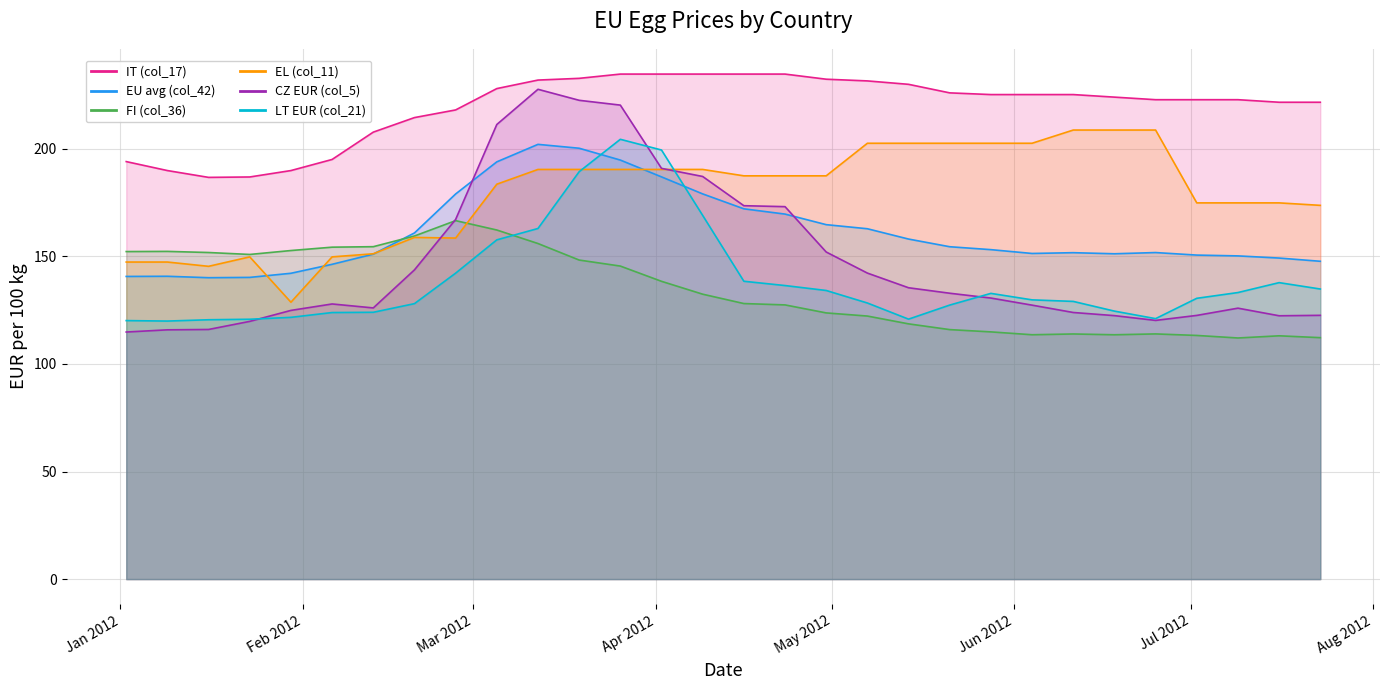

Is the value of LT EUR (col_21) at 2012-03-12 greater than the value of FI (col_36) at 2012-06-04?

Yes